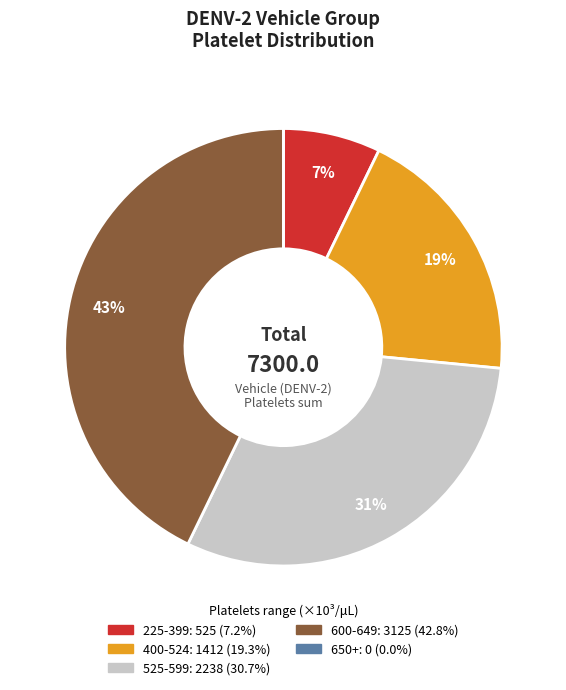

Does any single category account for the majority?

No